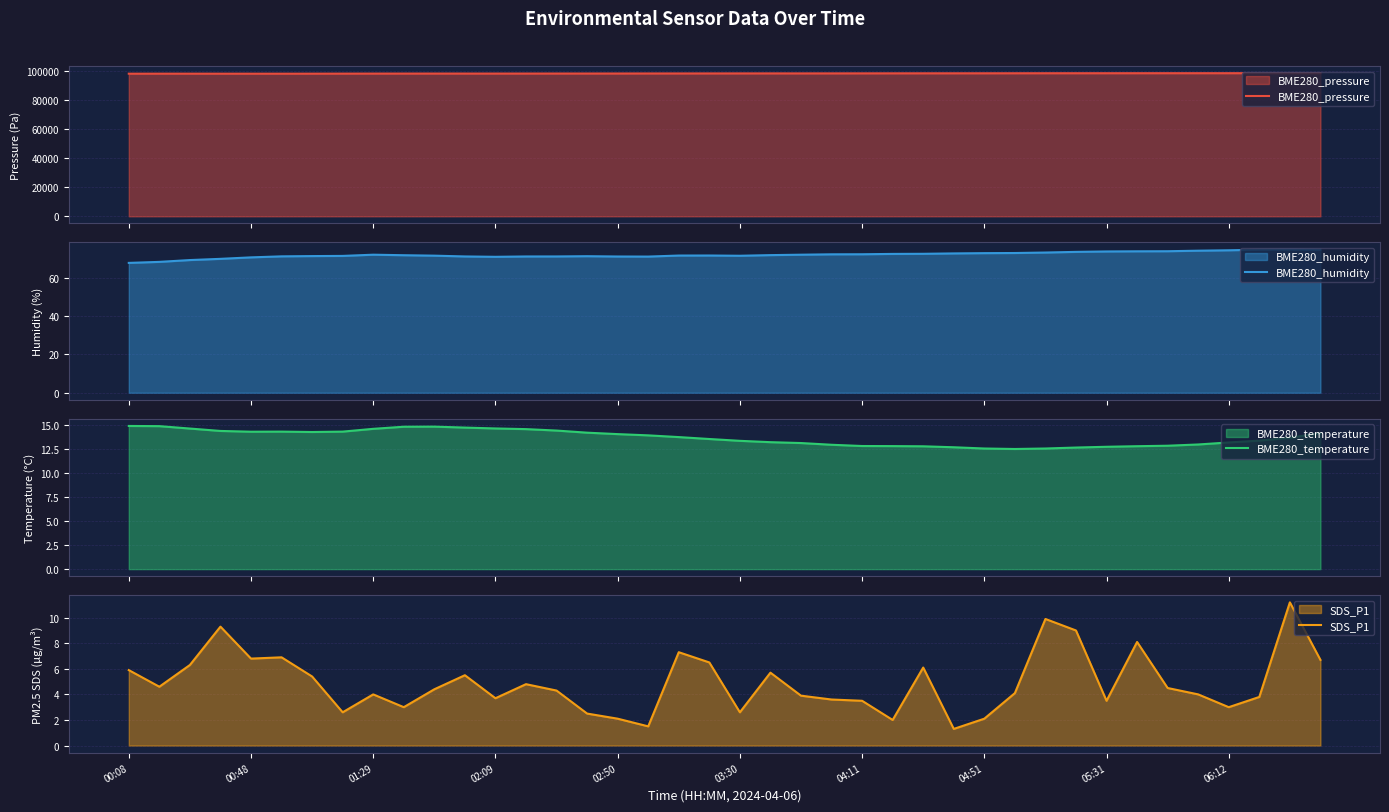

What is the lowest value of the BME280_pressure series?

98337.2